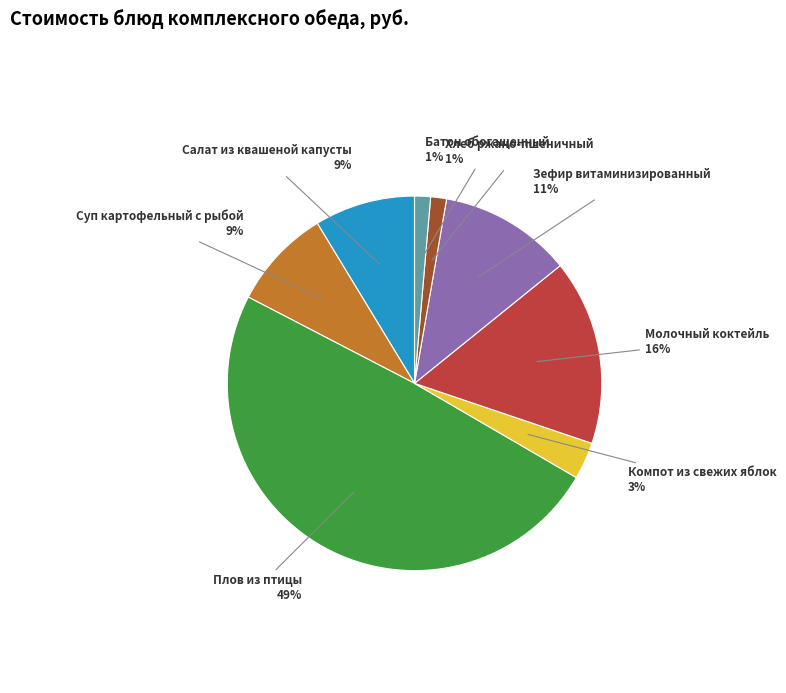

To the nearest percent, what is the difference between the largest and smallest slice percentages?

48%